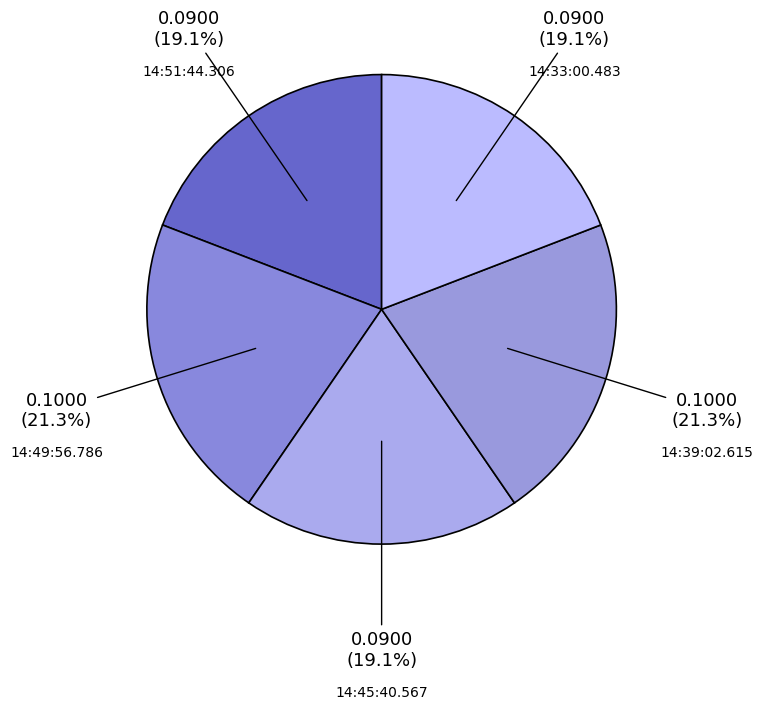

Is it true that 14:39:02.615 is 21% of the pie?

True